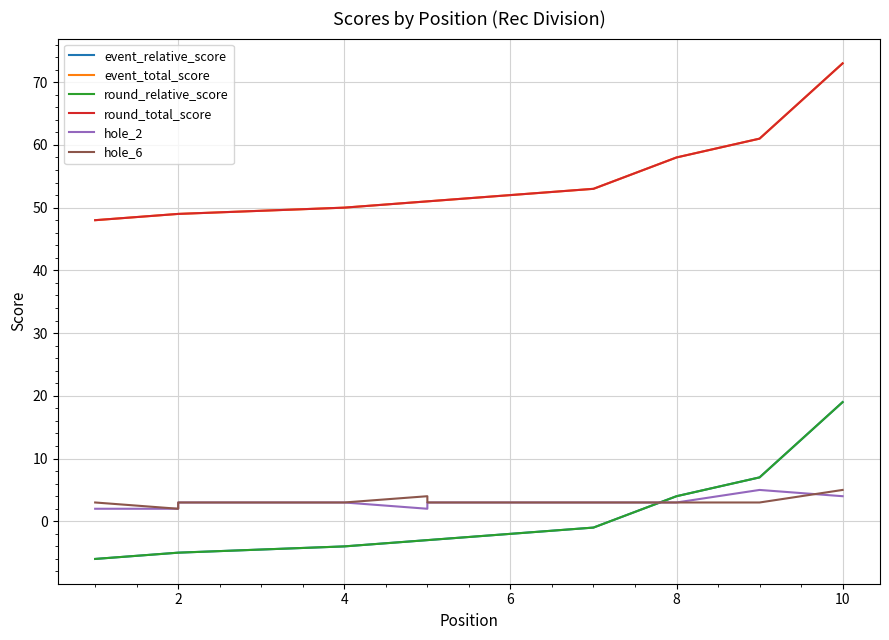

What is the total value across all series at 10?

102